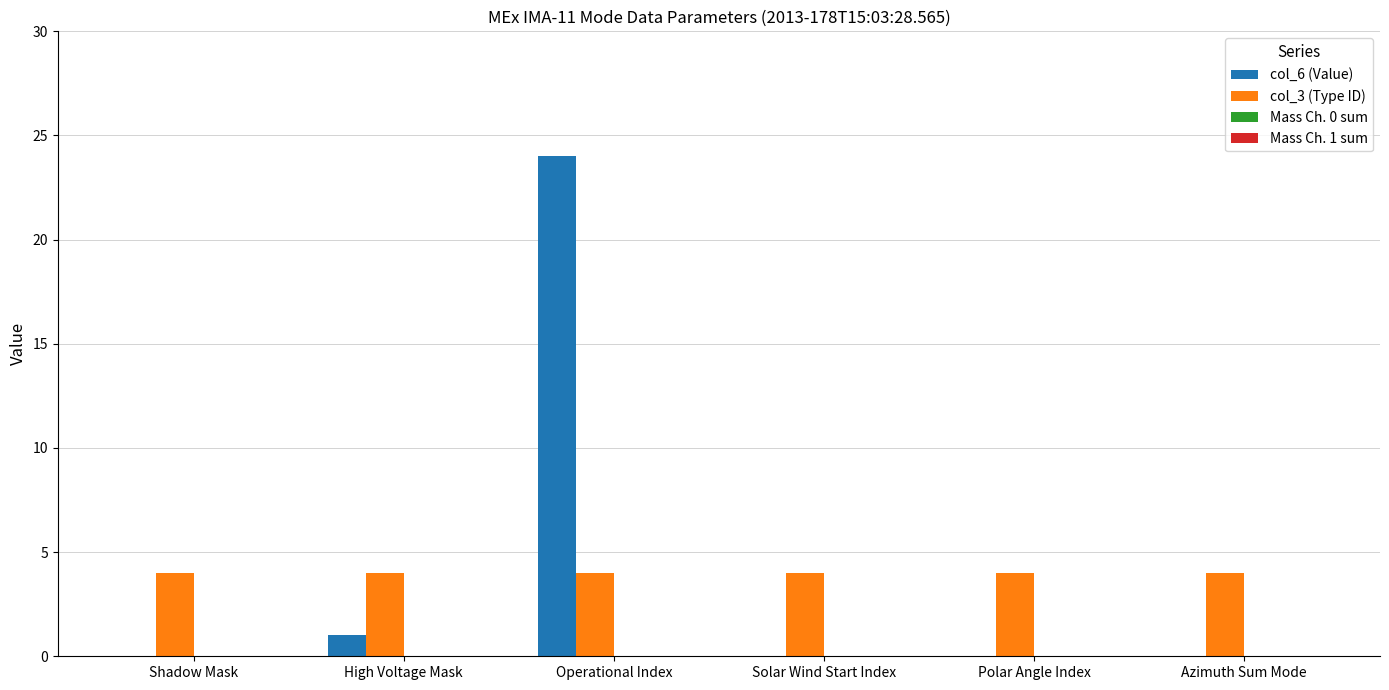

What is the highest value of the col_6 (Value) series?

24